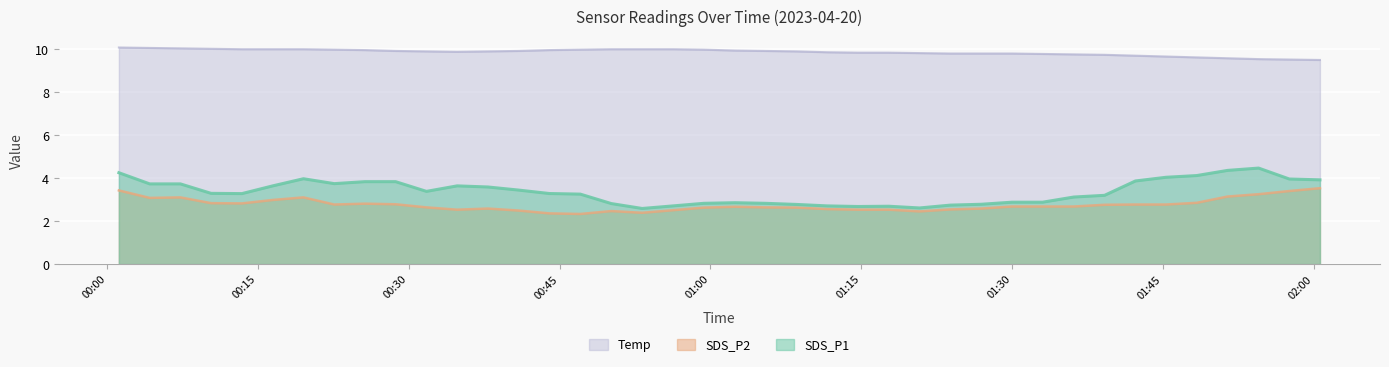

What is the greatest value displayed?

10.1